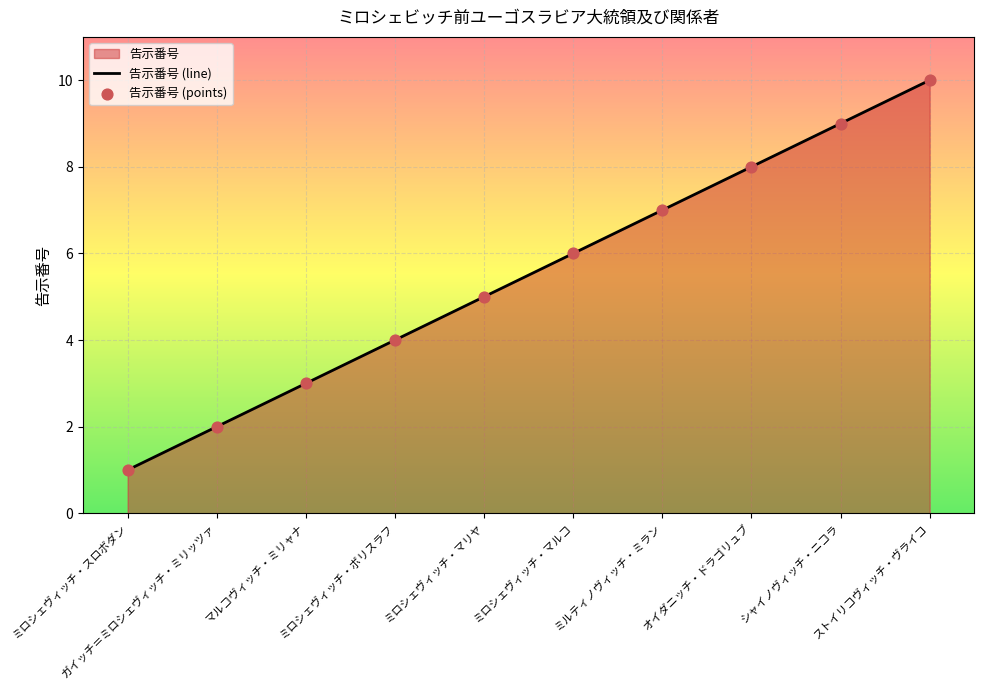

At how many categories does at least one series exceed 6?

4